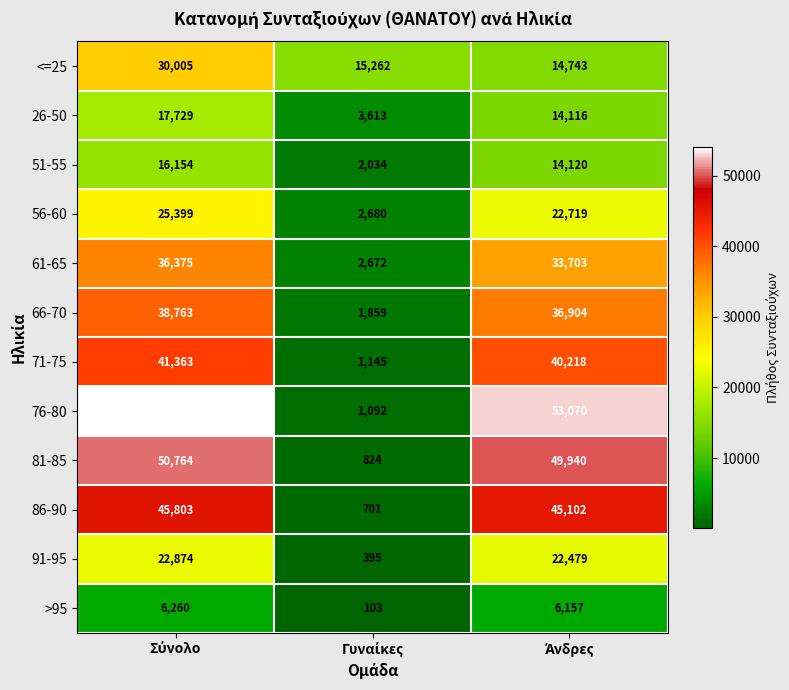

How many 51-55 values are between 2034 and 16154?

3